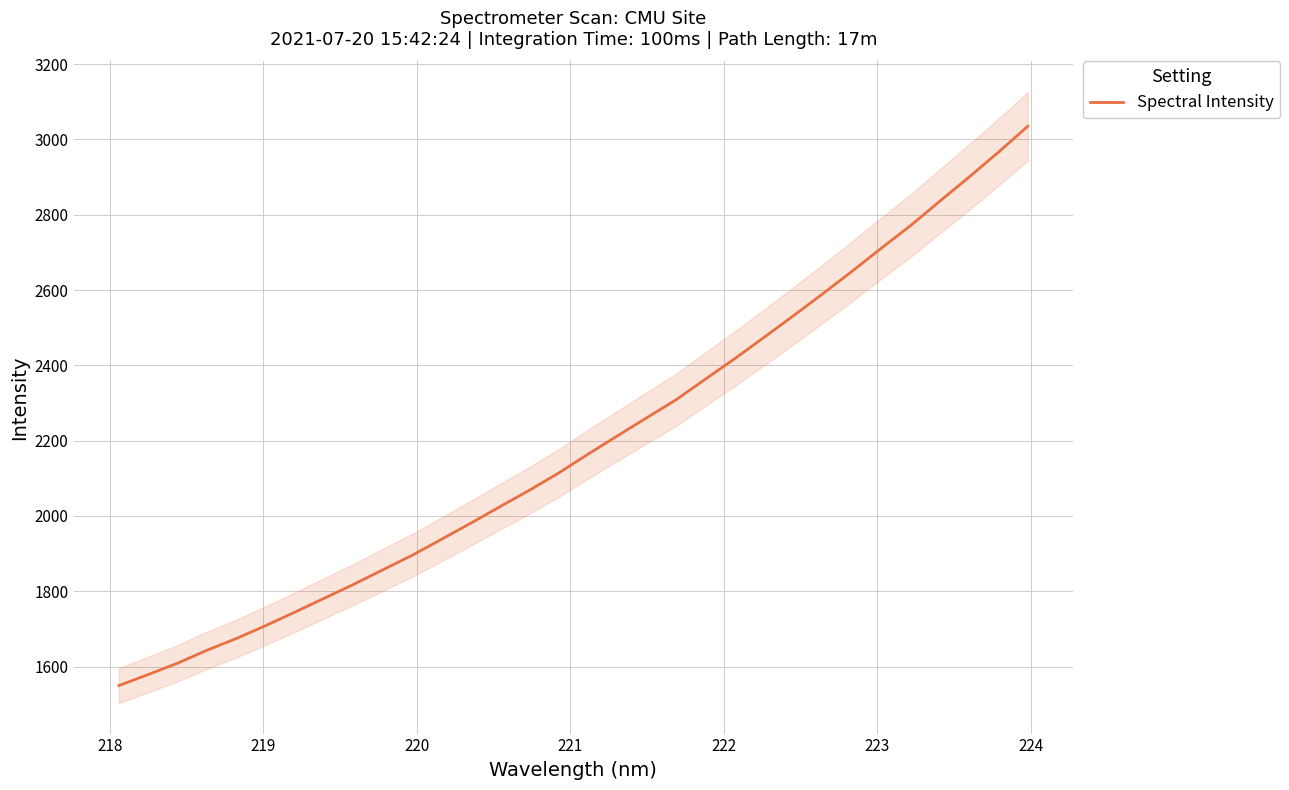

Reading left to right, transcribe all the data shown in this chart.

1549.7	1579.0	1609.0	1643.5	1674.5	1708.7	1744.8	1781.7	1818.5	1857.3	1895.9	1938.3	1981.2	2025.3	2068.7	2114.6	2164.6	2213.1	2261.2	2308.9	2363.7	2417.9	2474.6	2531.8	2590.1	2649.8	2711.1	2771.2	2836.2	2900.2	2966.2	3034.8